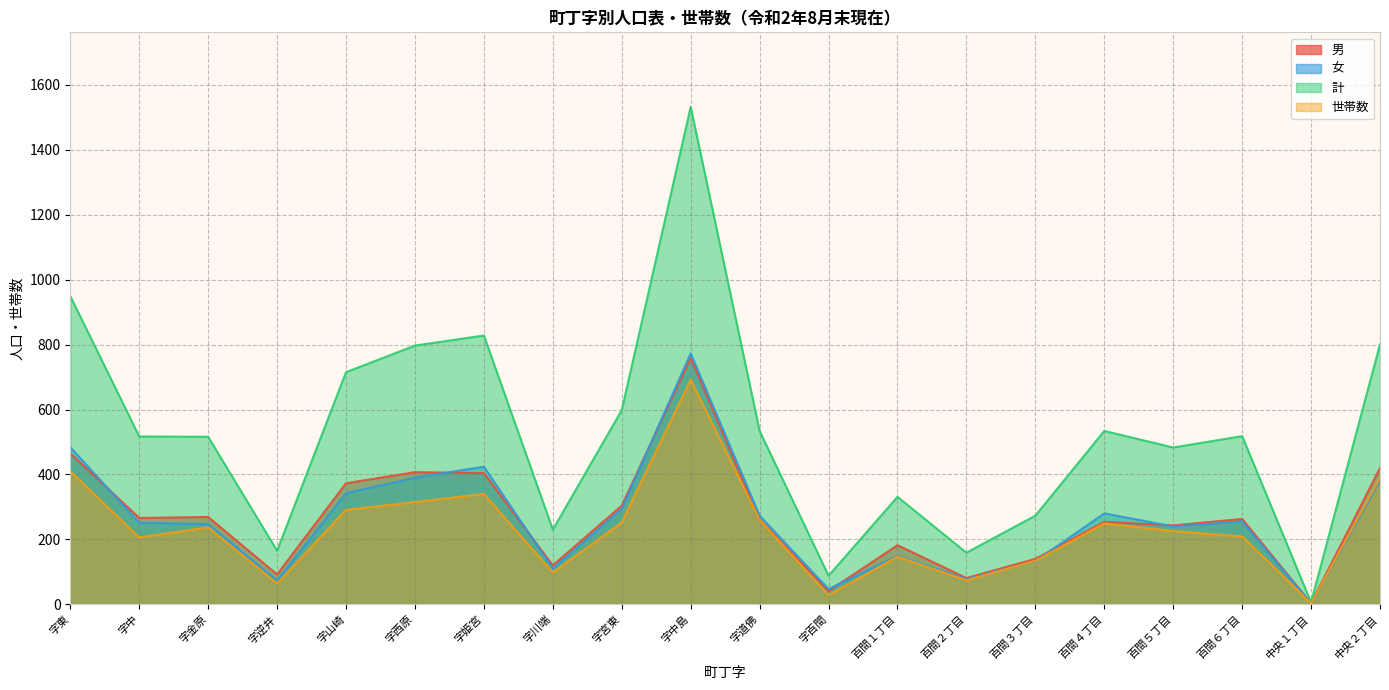

Where is 男 nearest to the value 381?

字山崎